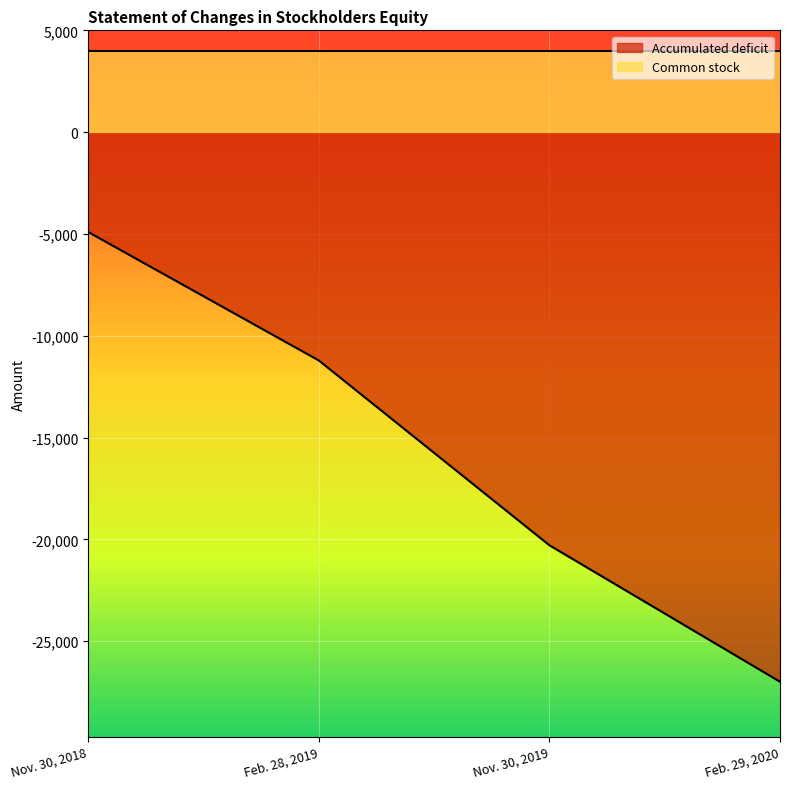

The chart shows a value of -7482 at Nov. 30, 2019. True or false?

False